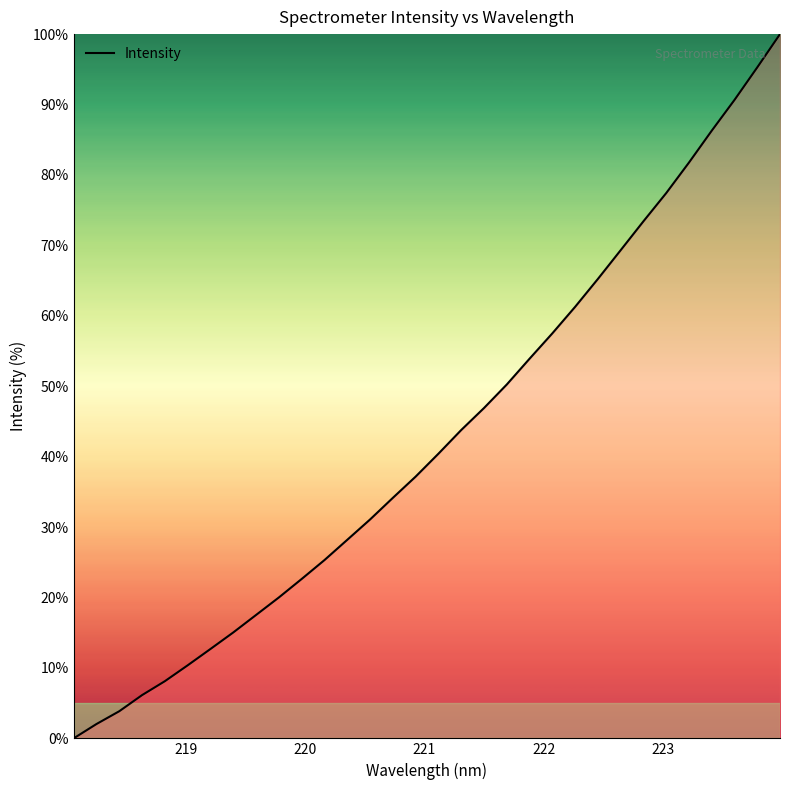

What is the average value?

42.7